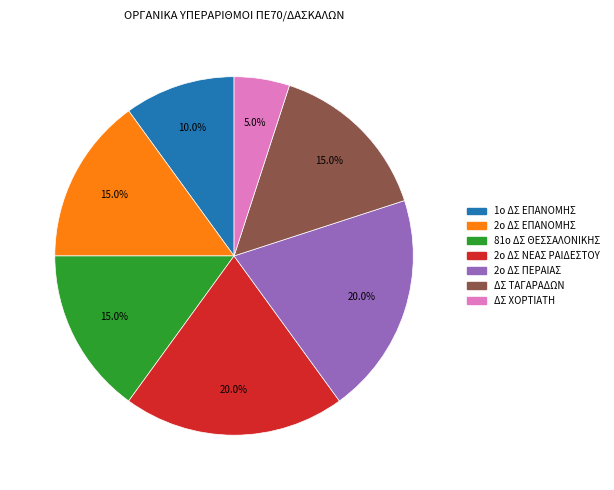

Is 81ο ΔΣ ΘΕΣΣΑΛΟΝΙΚΗΣ the majority of the pie?

No